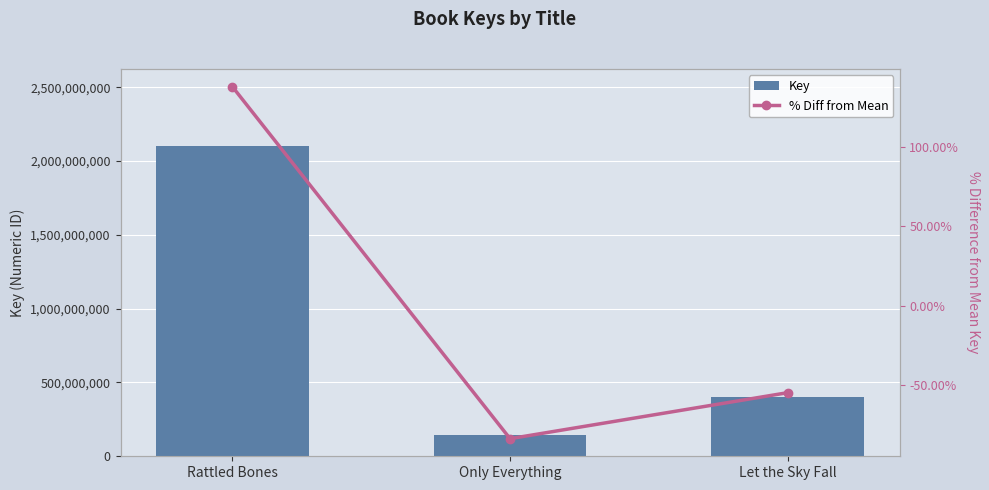

Count the number of categories in the chart.

3